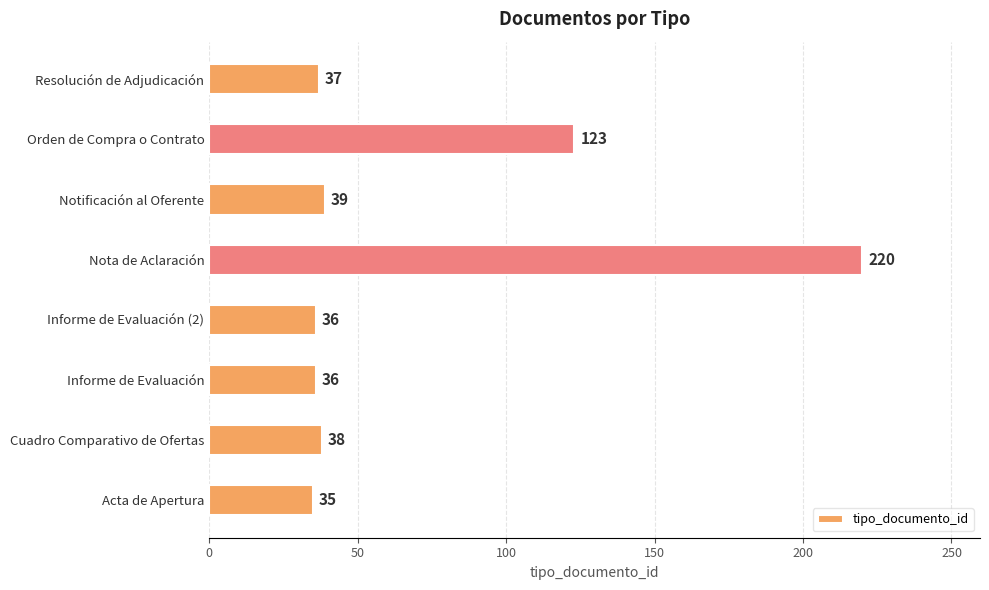

What is the difference between the second highest and second lowest values?

87